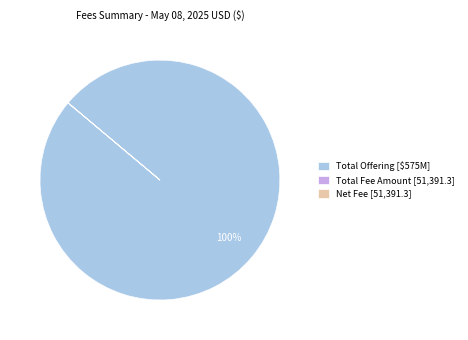

To the nearest percent, what is the average slice percentage?

33%